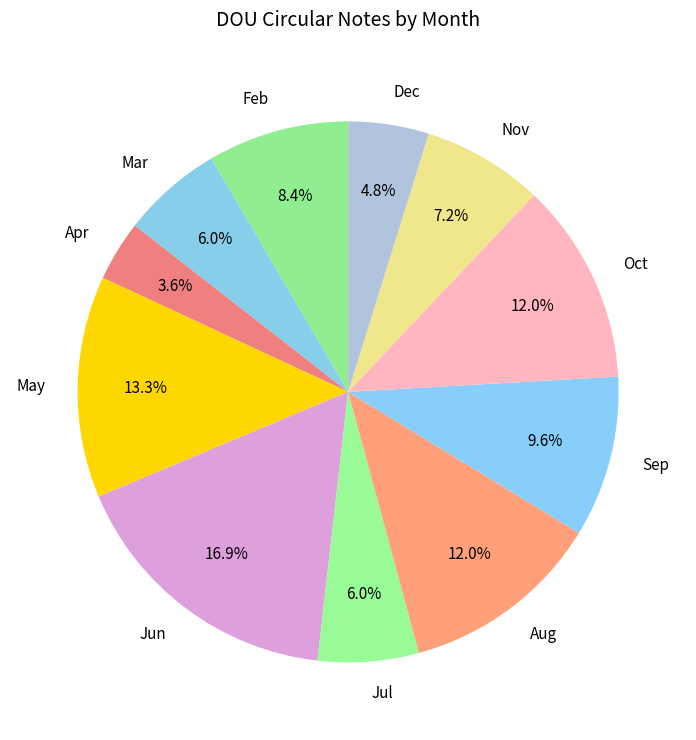

Does Oct represent more than half of the total?

No